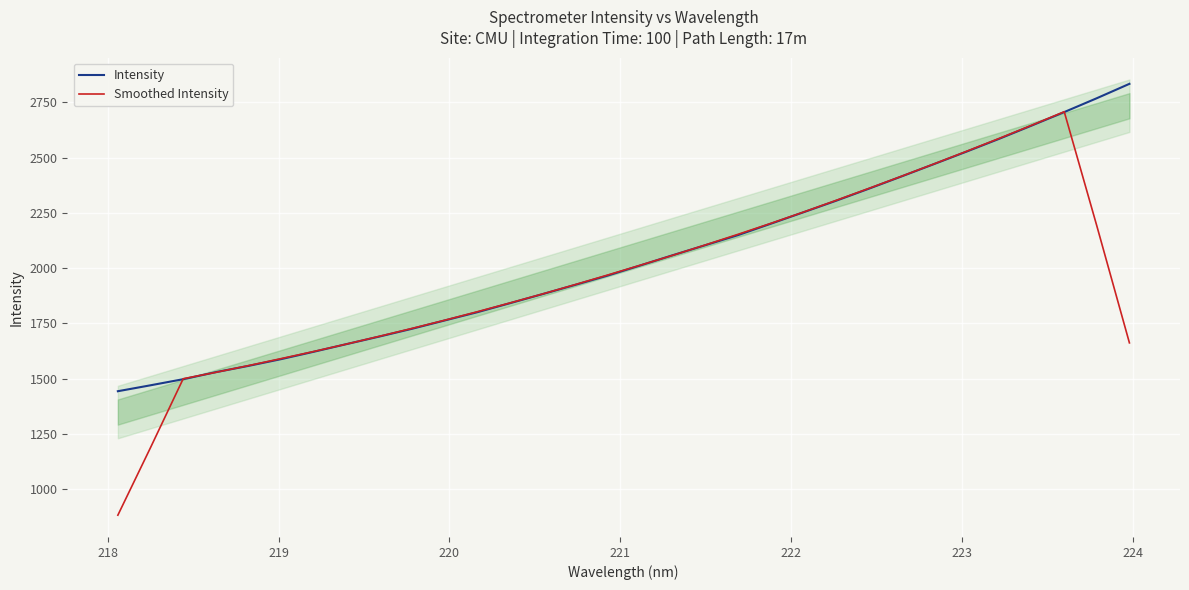

What is the maximum value shown in the chart?

2834.3